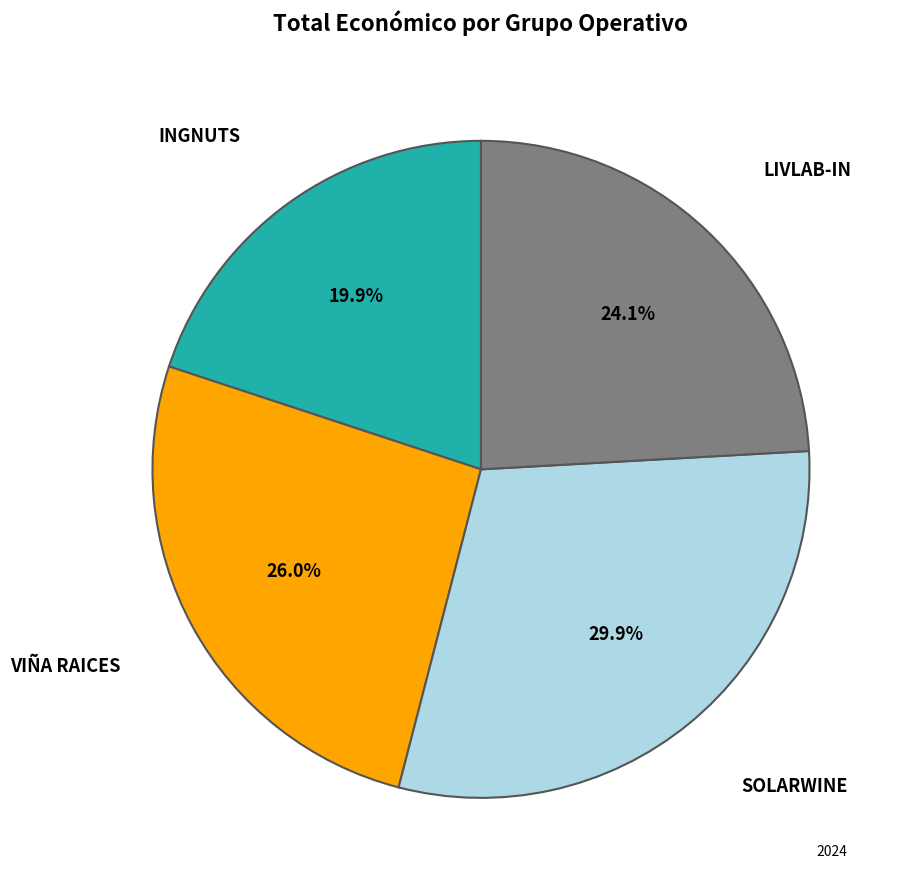

Between LIVLAB-IN and INGNUTS, which is larger?

LIVLAB-IN